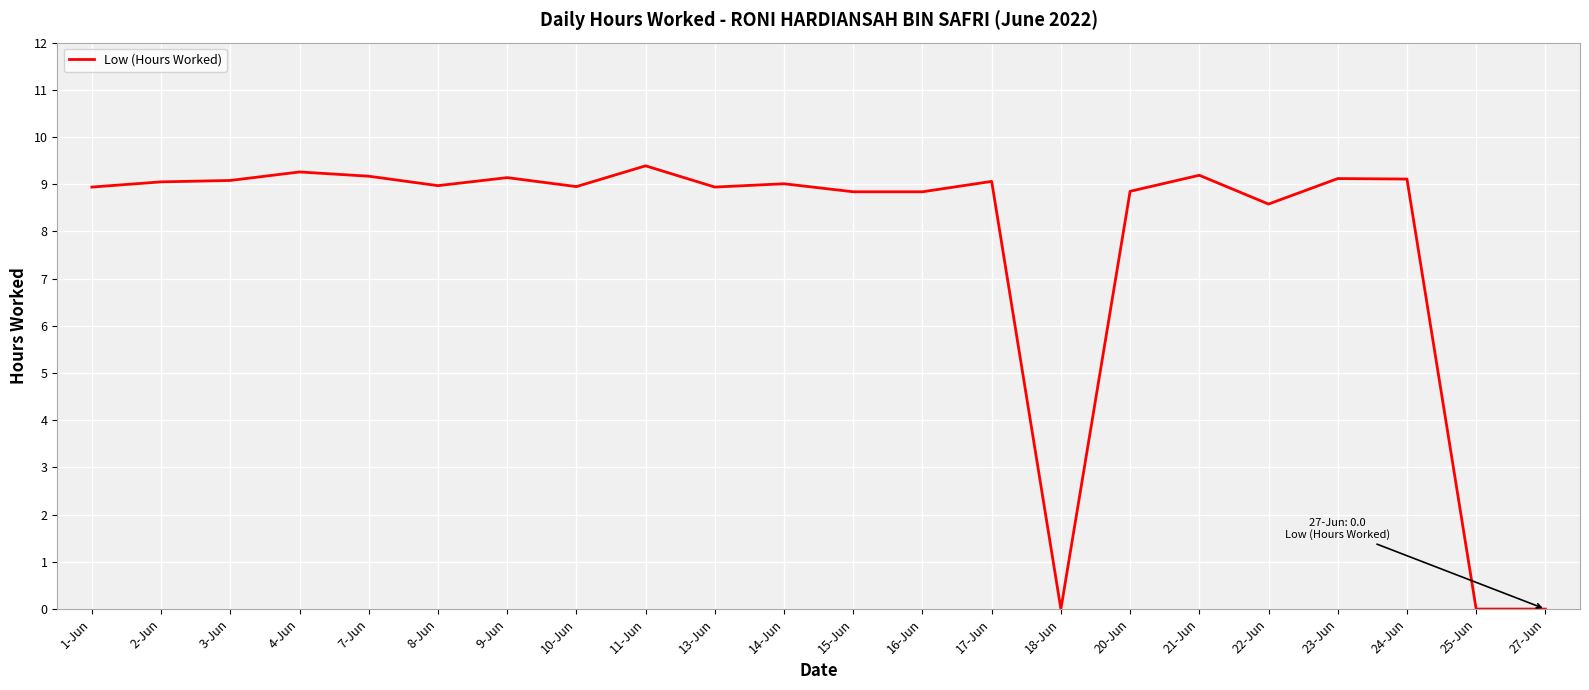

What is the difference between the values at 14-Jun and 25-Jun?

9.0